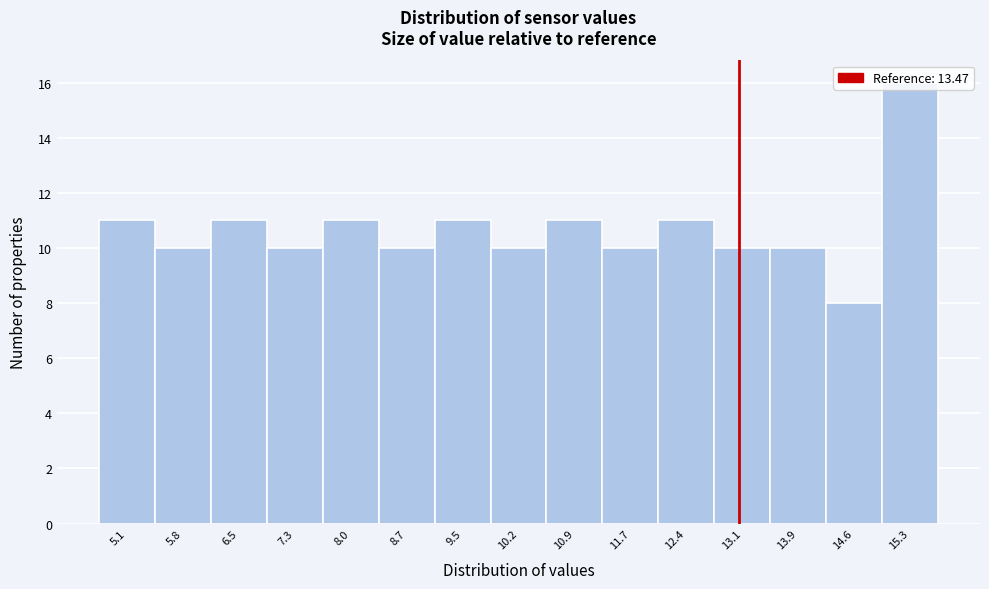

Read the value at 5.1.

11